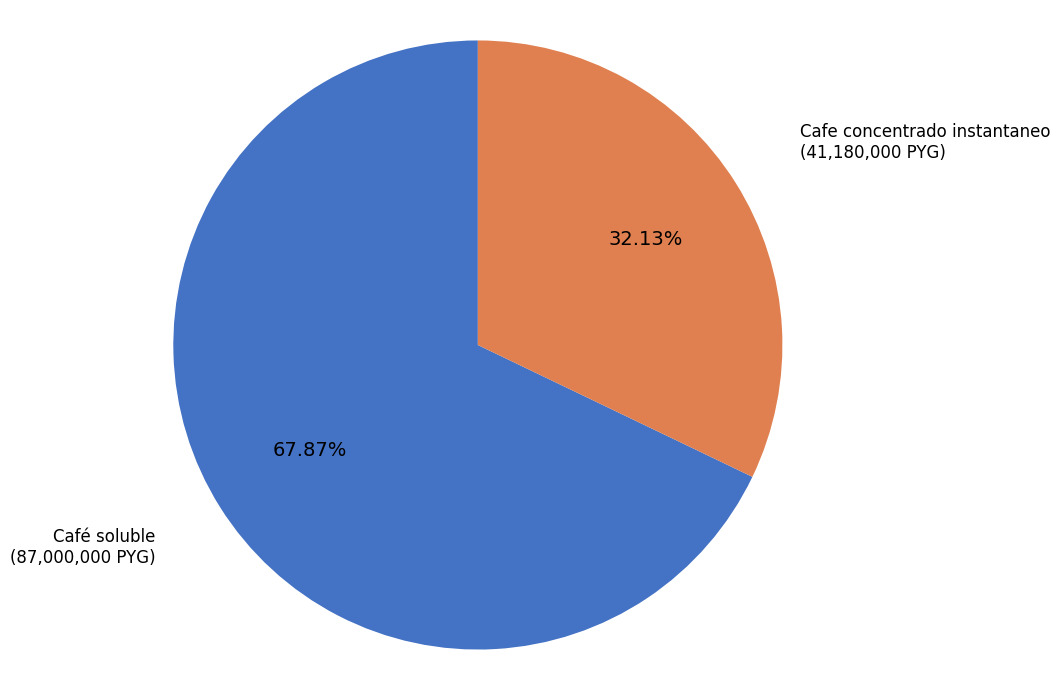

Between Café soluble and Cafe concentrado instantaneo, which is larger?

Café soluble